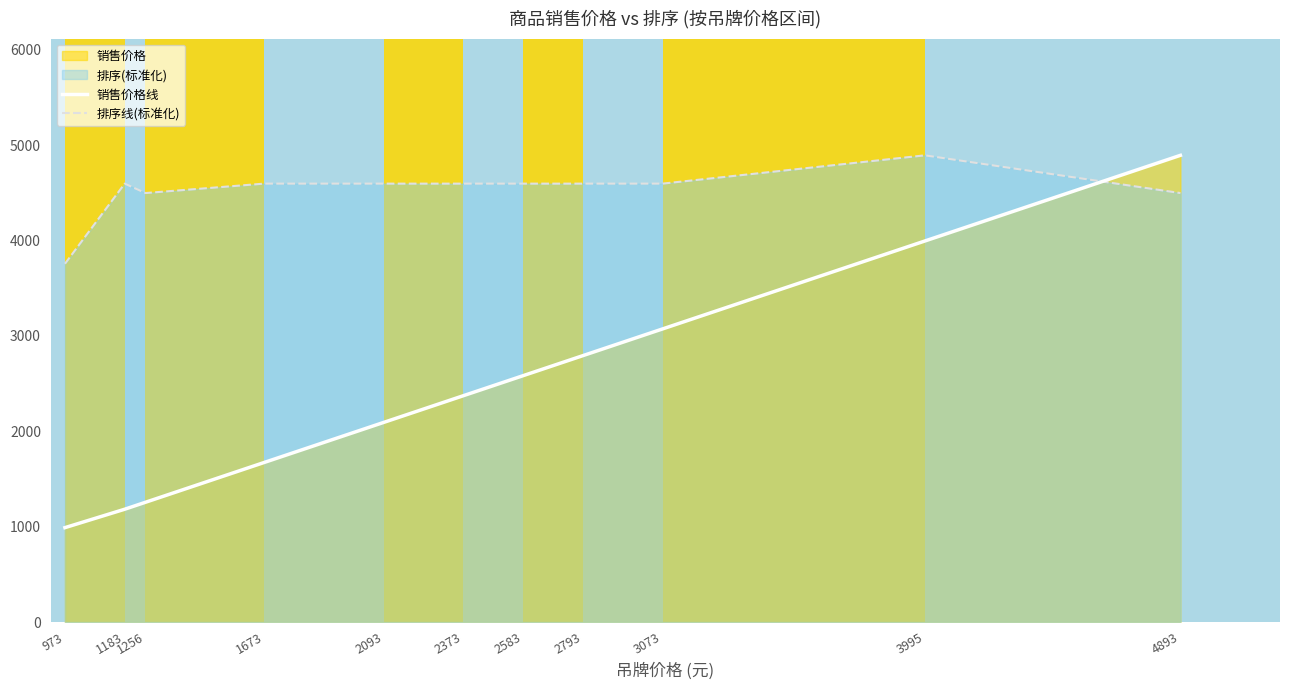

Is it true that 销售价格线 equals 3725.2 at 2373?

False